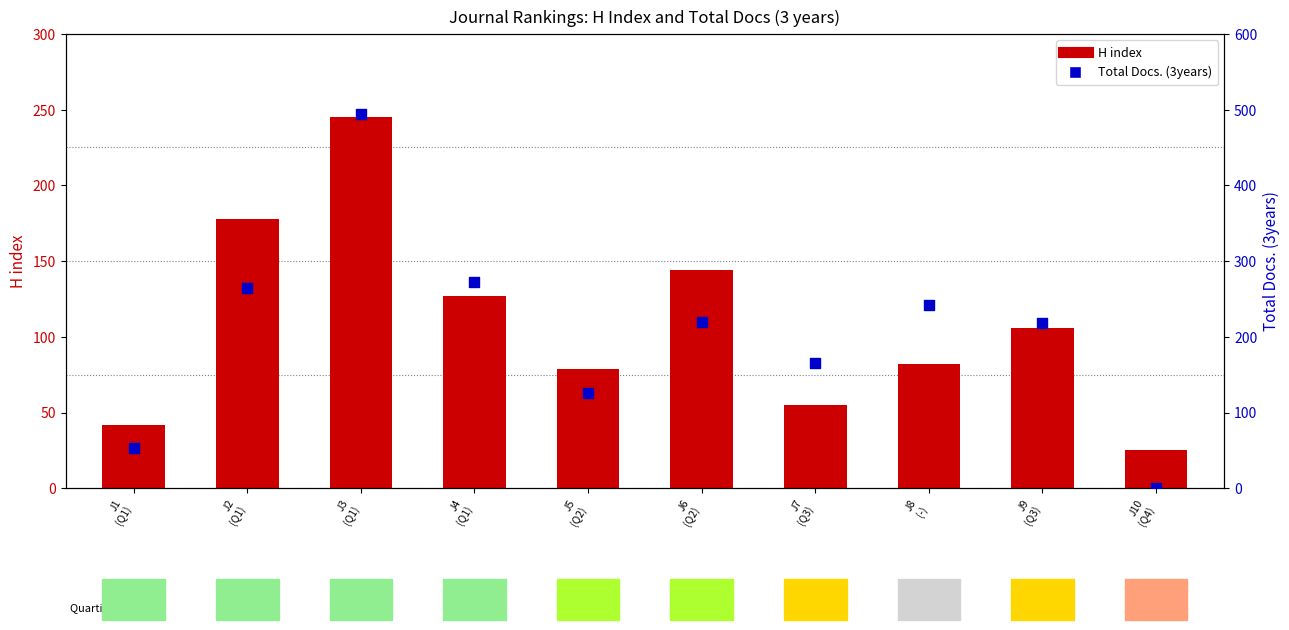

Which series has the widest spread of Y values?

Total Docs. (3years)